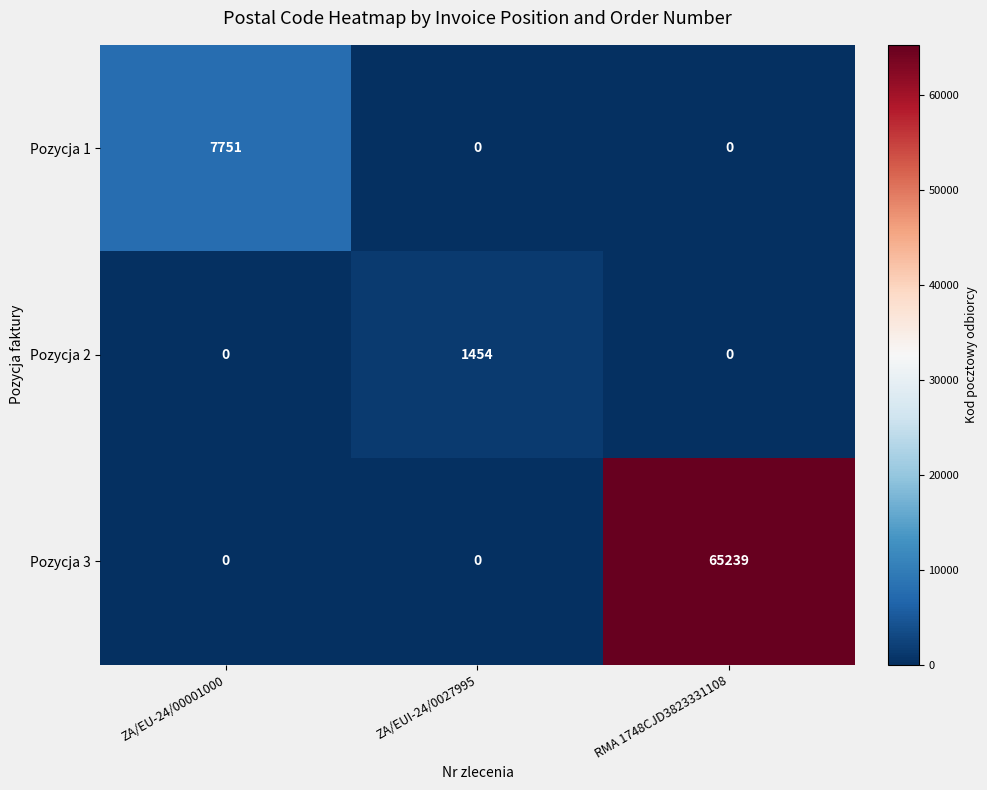

Is it true that Pozycja 3 equals 0 at ZA/EUI-24/0027995?

True